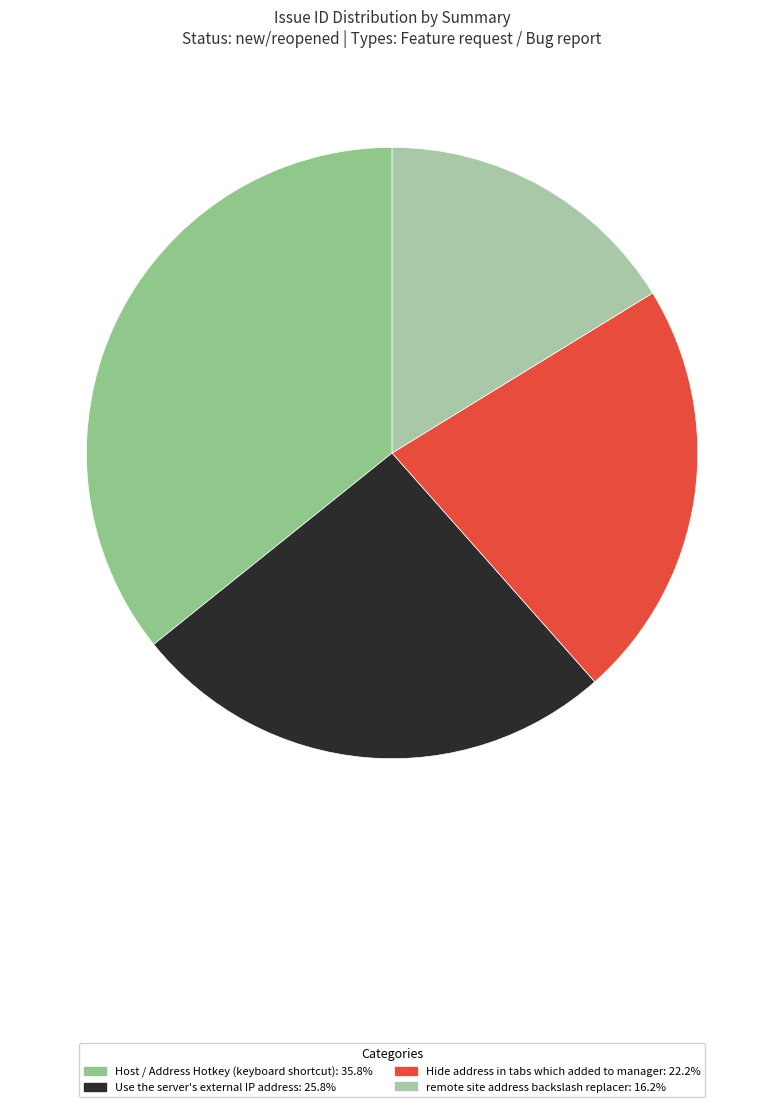

What is the ratio of the value at Use the server's external IP address to the value at Host / Address Hotkey (keyboard shortcut)?

0.7